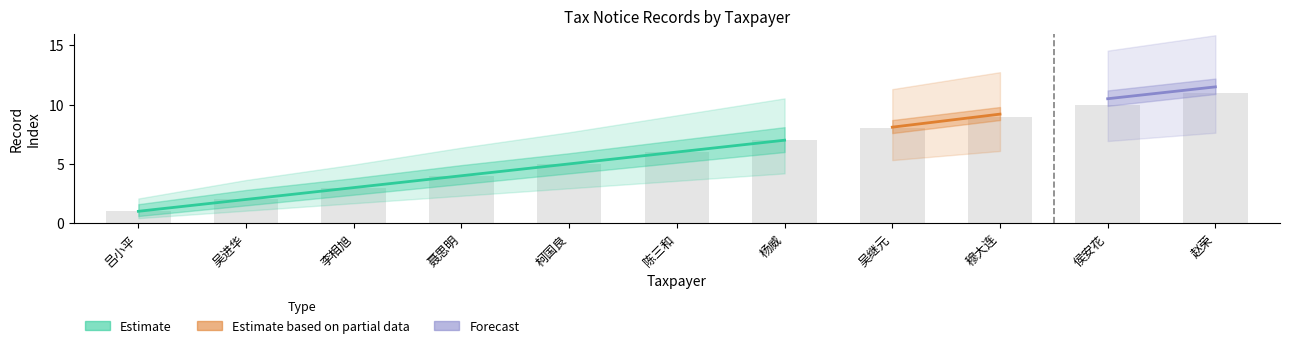

What is the greatest value displayed?

11.5